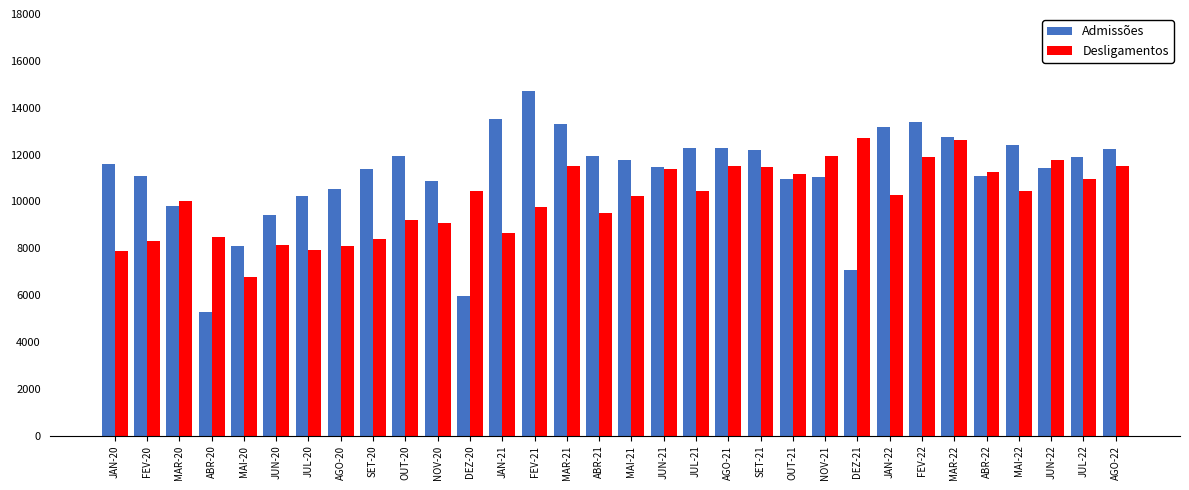

What is the sum of the Admissões values at SET-21 and JAN-22?

25370